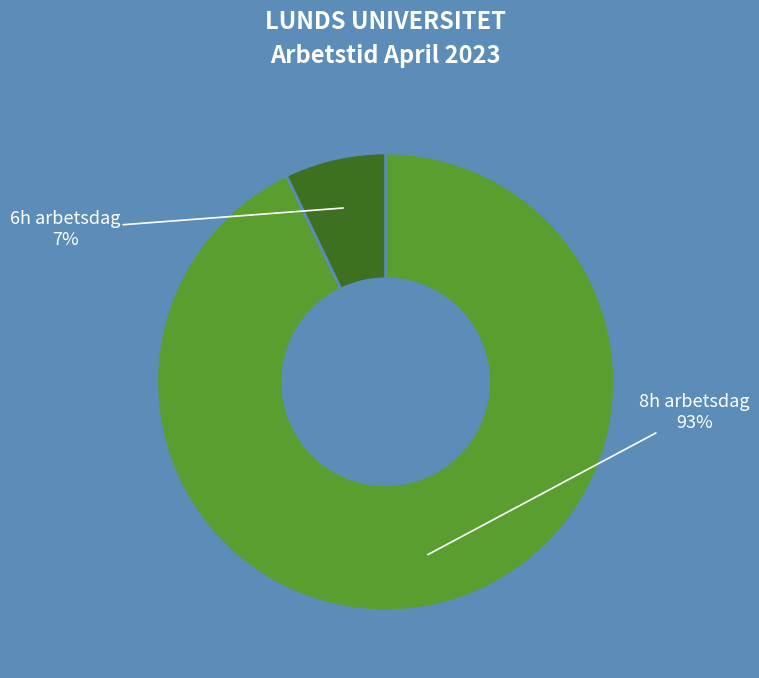

Is there any slice that represents more than half of the pie?

Yes